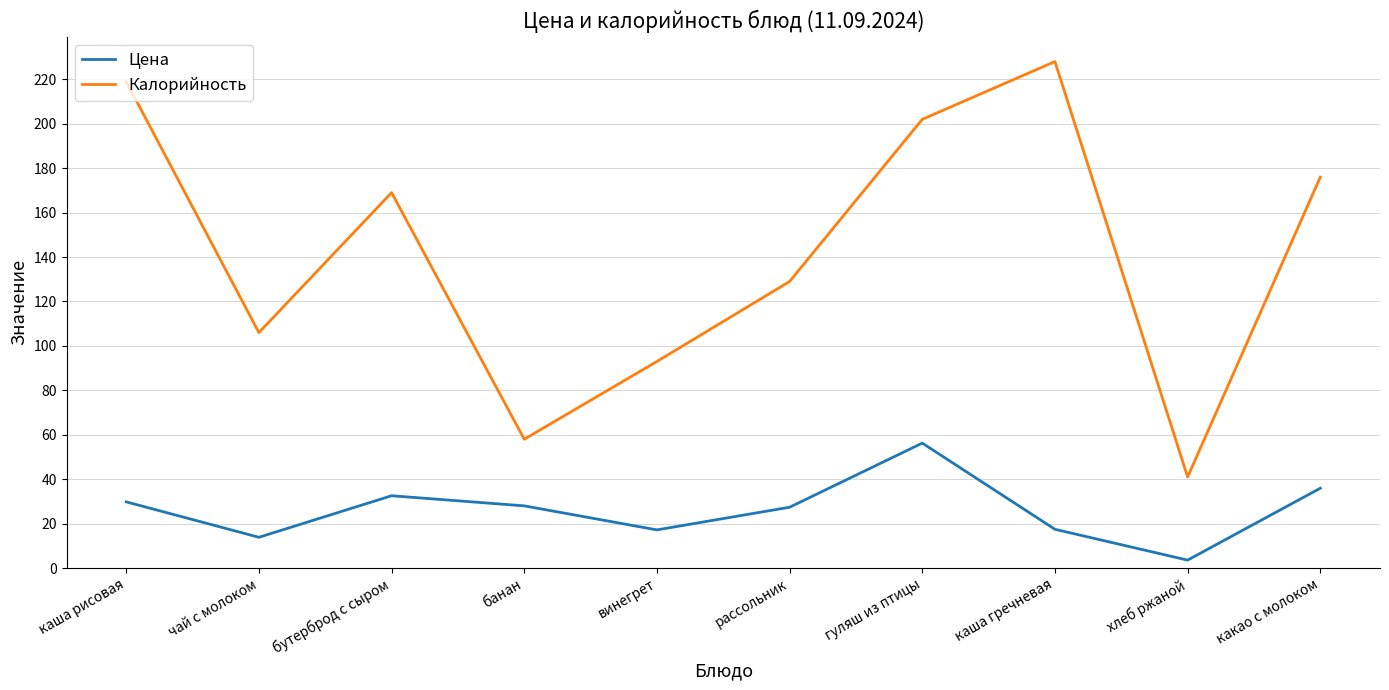

Between каша рисовая and винегрет, which series saw the biggest shift?

Калорийность